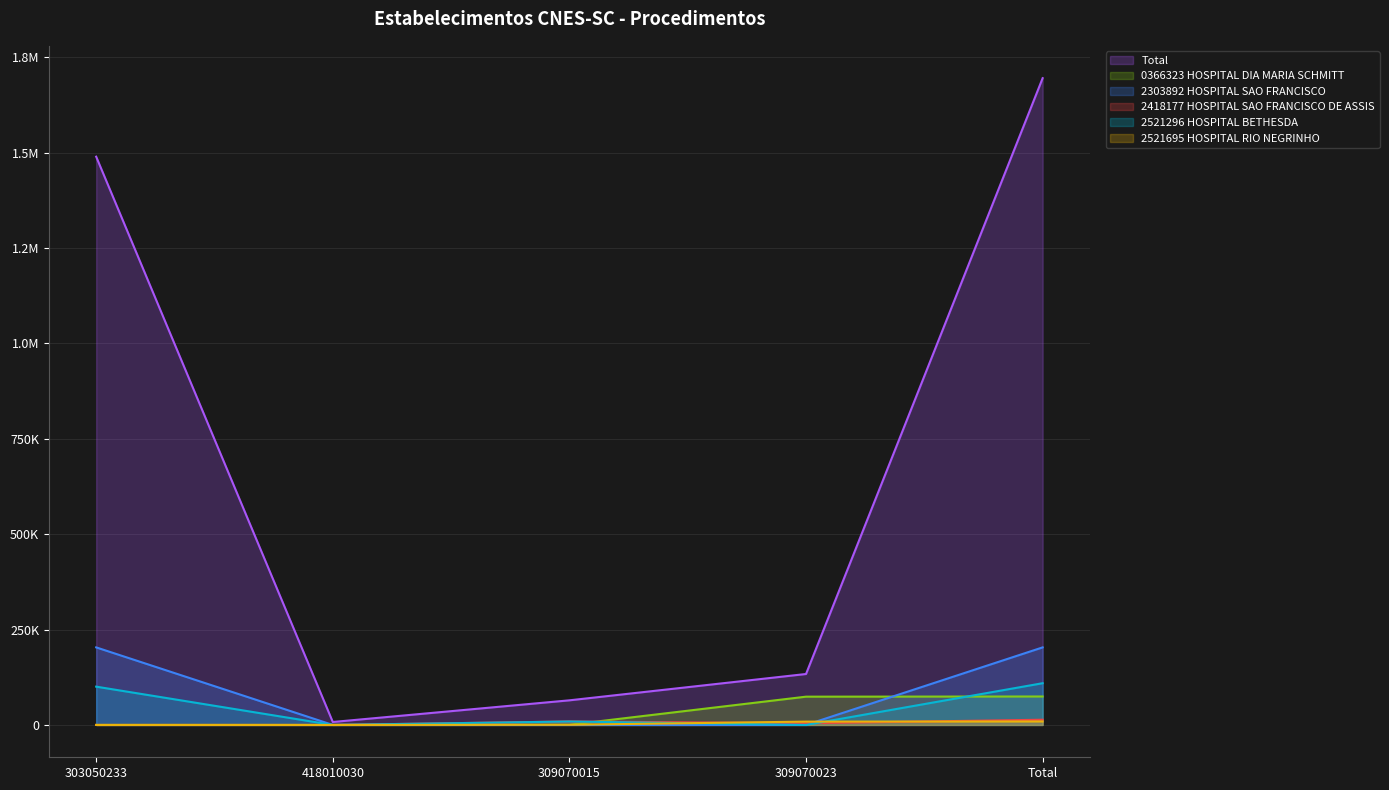

What is the sum of the Total values at 309070023 and Total?

1828395.5